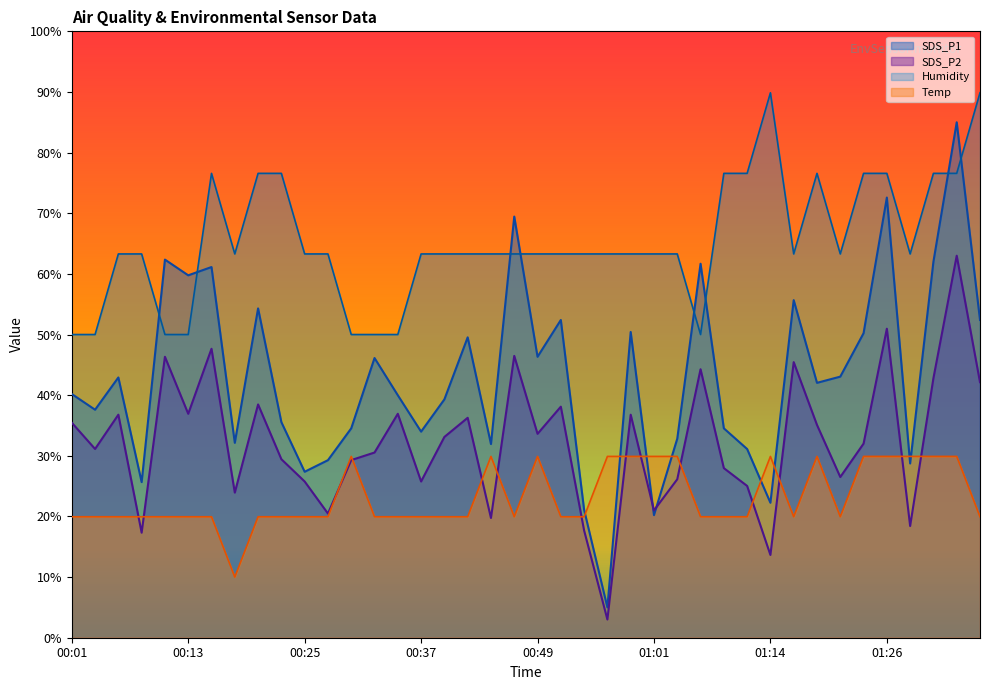

At which category is the sum across all series the highest?

01:33